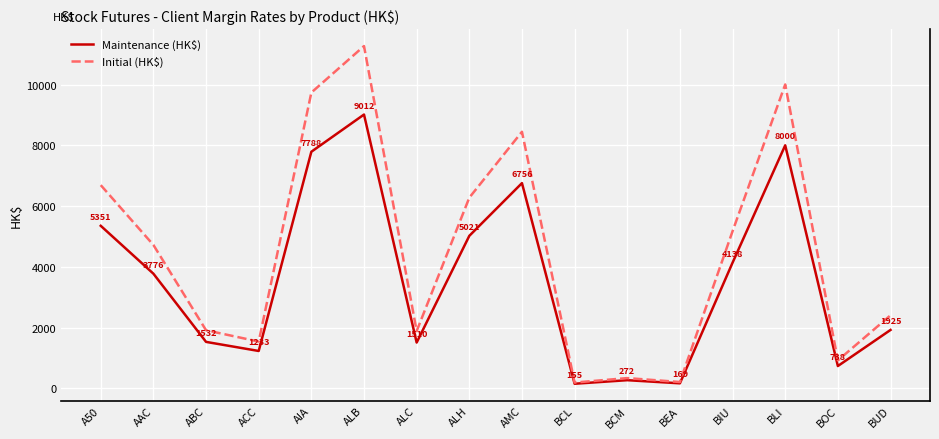

Reading right to left, transcribe all the data shown in this chart.

Maintenance (HK$): BUD=1925	BOC=738	BLI=8000	BIU=4138	BEA=169	BCM=272	BCL=155	AMC=6756	ALH=5021	ALC=1510	ALB=9012	AIA=7788	ACC=1233	ABC=1532	AAC=3776	A50=5351
Initial (HK$): BUD=2407	BOC=923	BLI=10001	BIU=5173	BEA=212	BCM=341	BCL=194	AMC=8445	ALH=6277	ALC=1888	ALB=11265	AIA=9735	ACC=1542	ABC=1915	AAC=4721	A50=6689